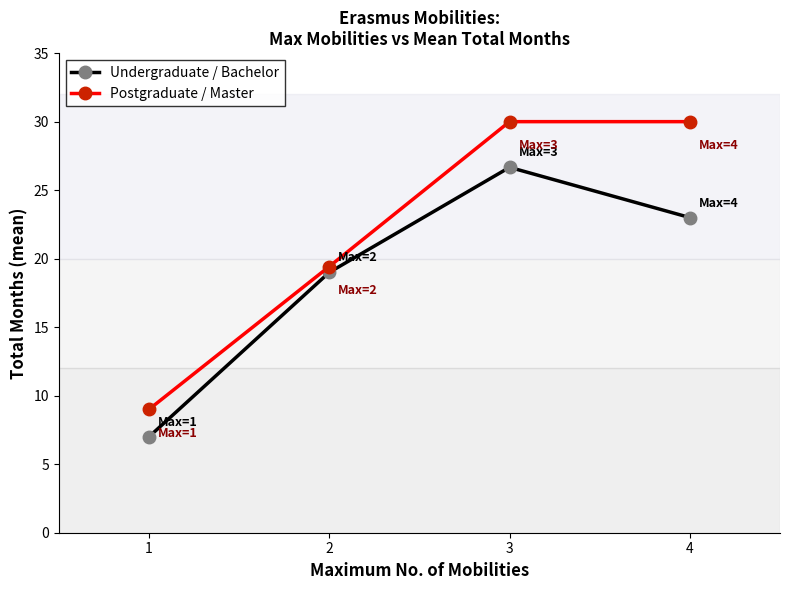

The value of Postgraduate / Master at 4 is 30.0. True or false?

True